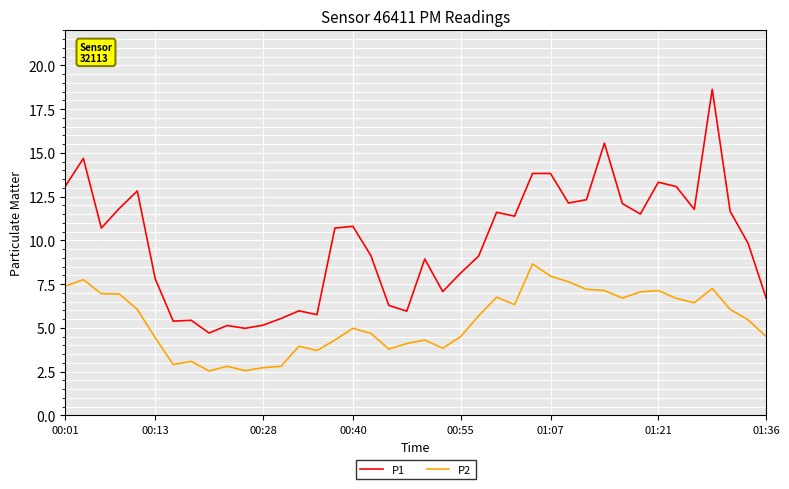

Which series has the widest spread of values?

P1